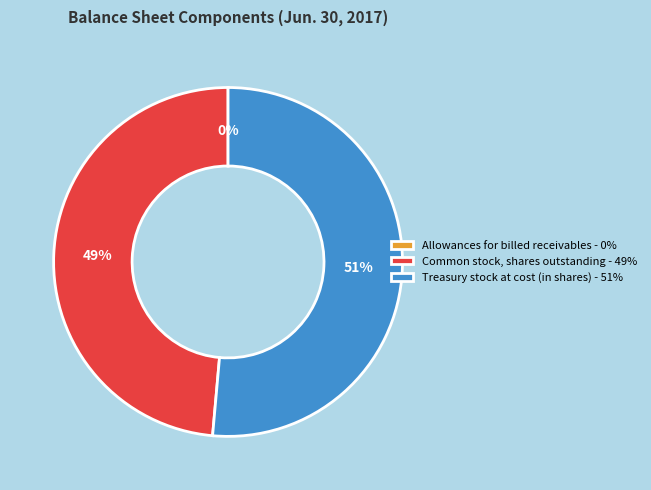

To the nearest percent, what portion does Common stock, shares outstanding represent?

49%